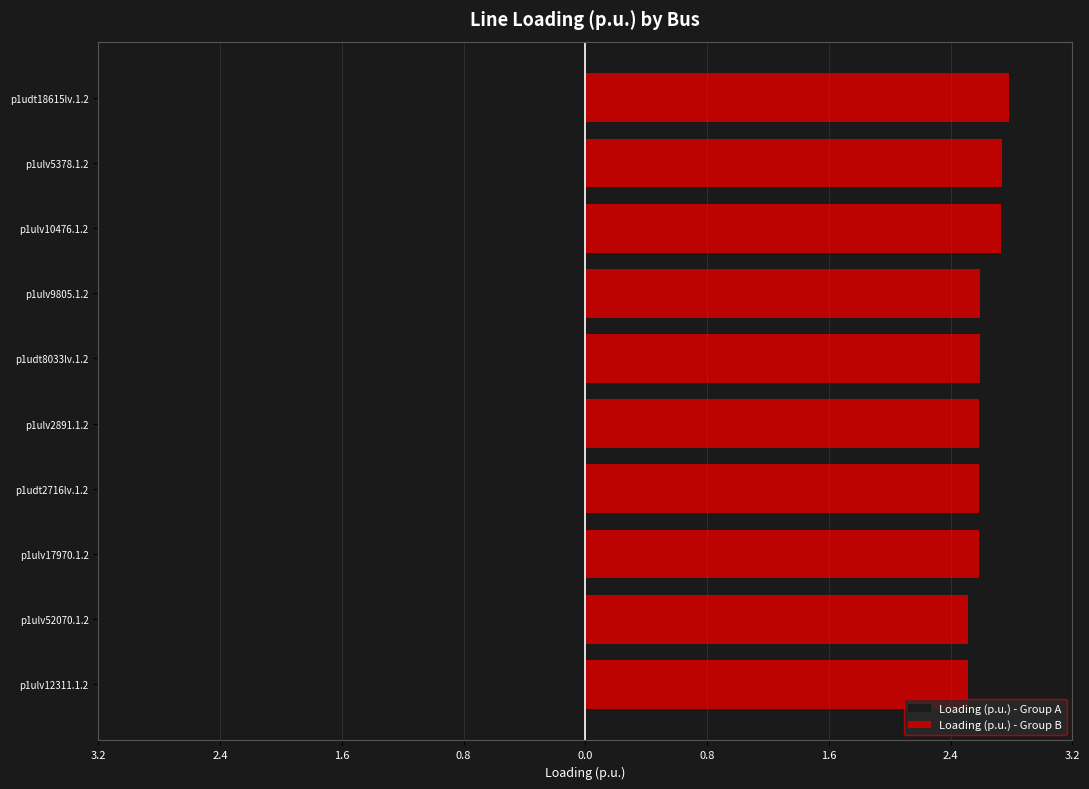

True or false: Loading (p.u.) - Group A has a value of -1.9 at p1ulv12311.1.2.

False